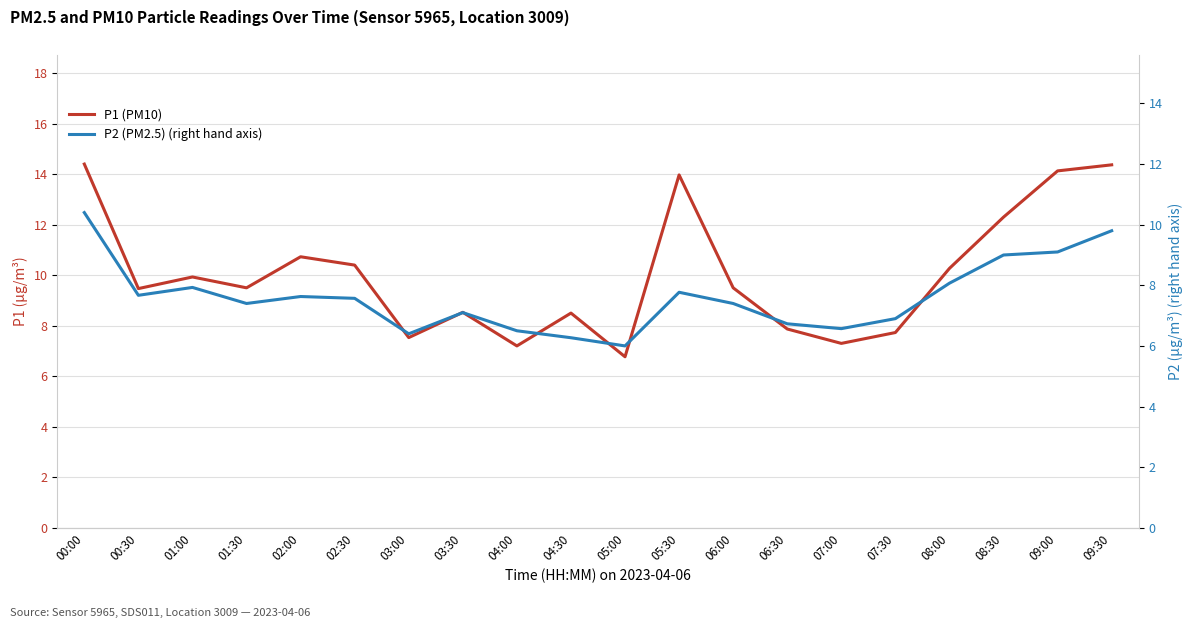

What is the total value across all series at 02:30?

18.0